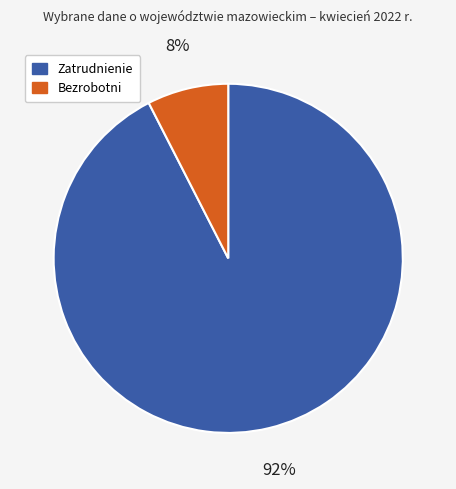

Combined, do Bezrobotni and Zatrudnienie account for over 50%?

Yes